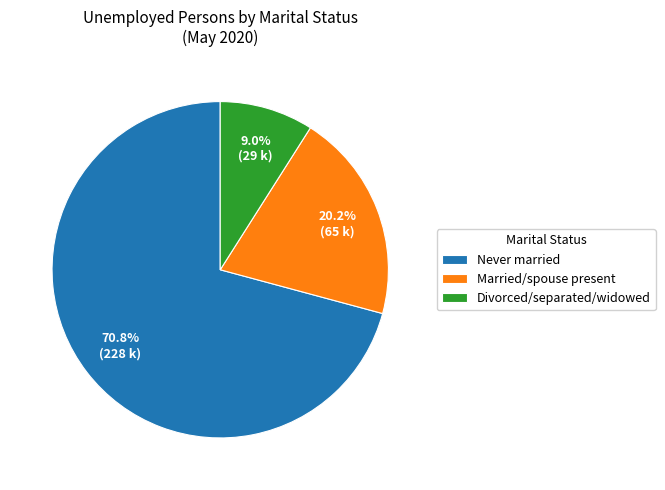

Which category accounts for the majority?

Never married